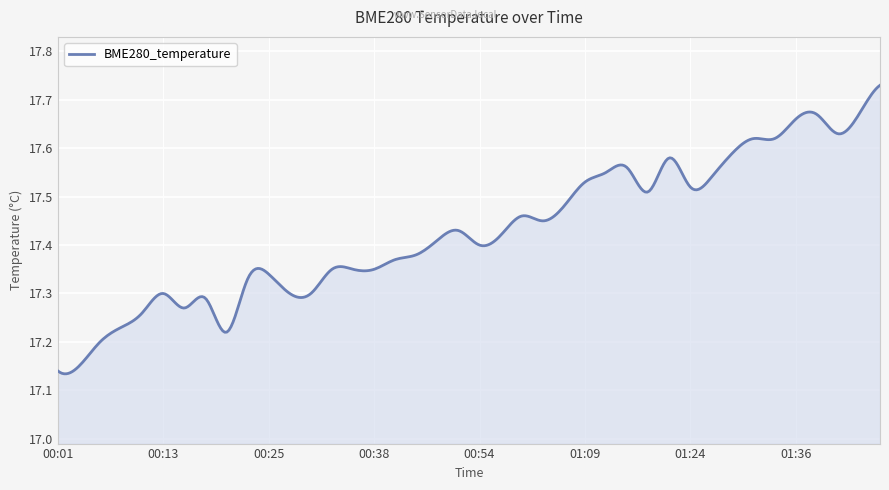

What is the difference between the maximum and minimum values?

0.6